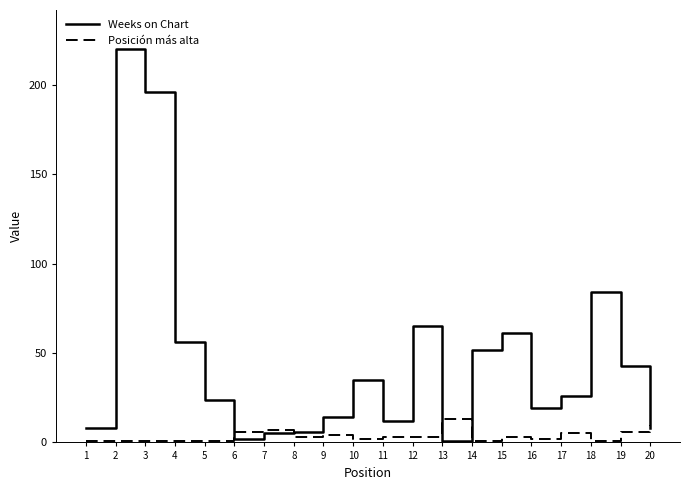

What is the approximate value of Weeks on Chart at 3, to the nearest 50?

200